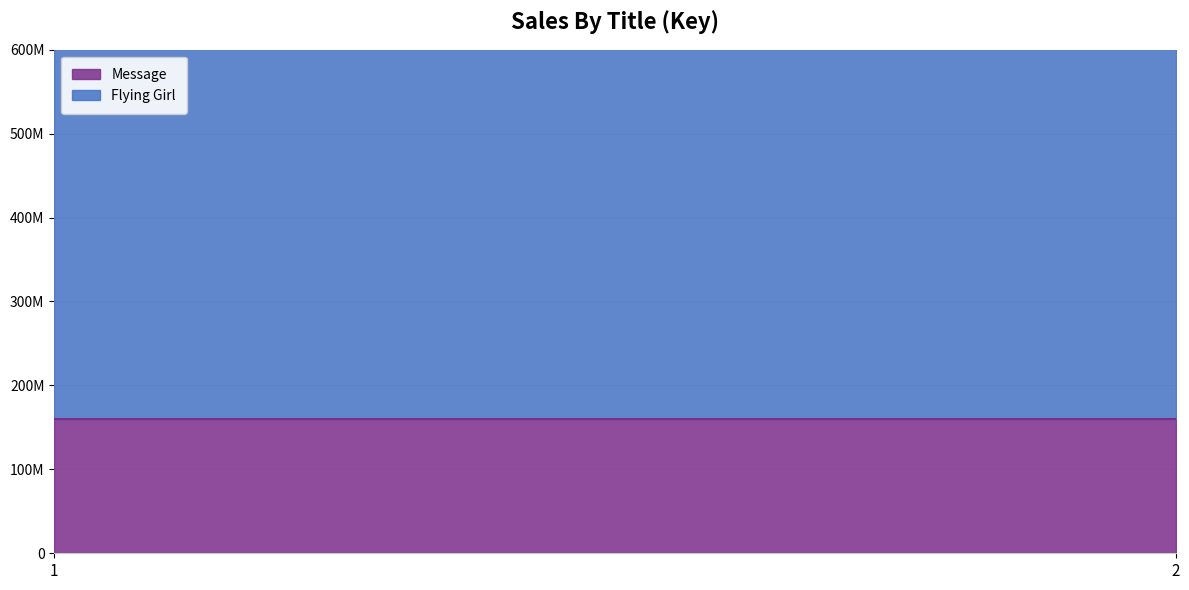

What is the value of the Flying Girl point at the 1st from the left?

497522756